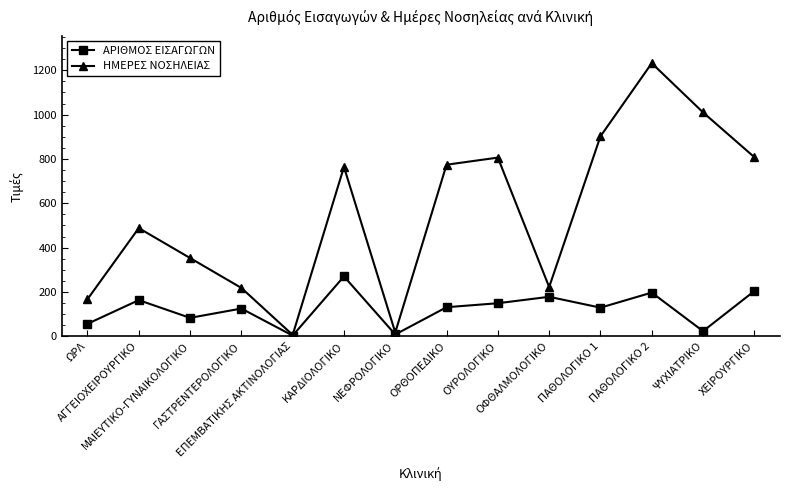

Where is the first local minimum for ΗΜΕΡΕΣ ΝΟΣΗΛΕΙΑΣ?

ΕΠΕΜΒΑΤΙΚΗΣ ΑΚΤΙΝΟΛΟΓΙΑΣ